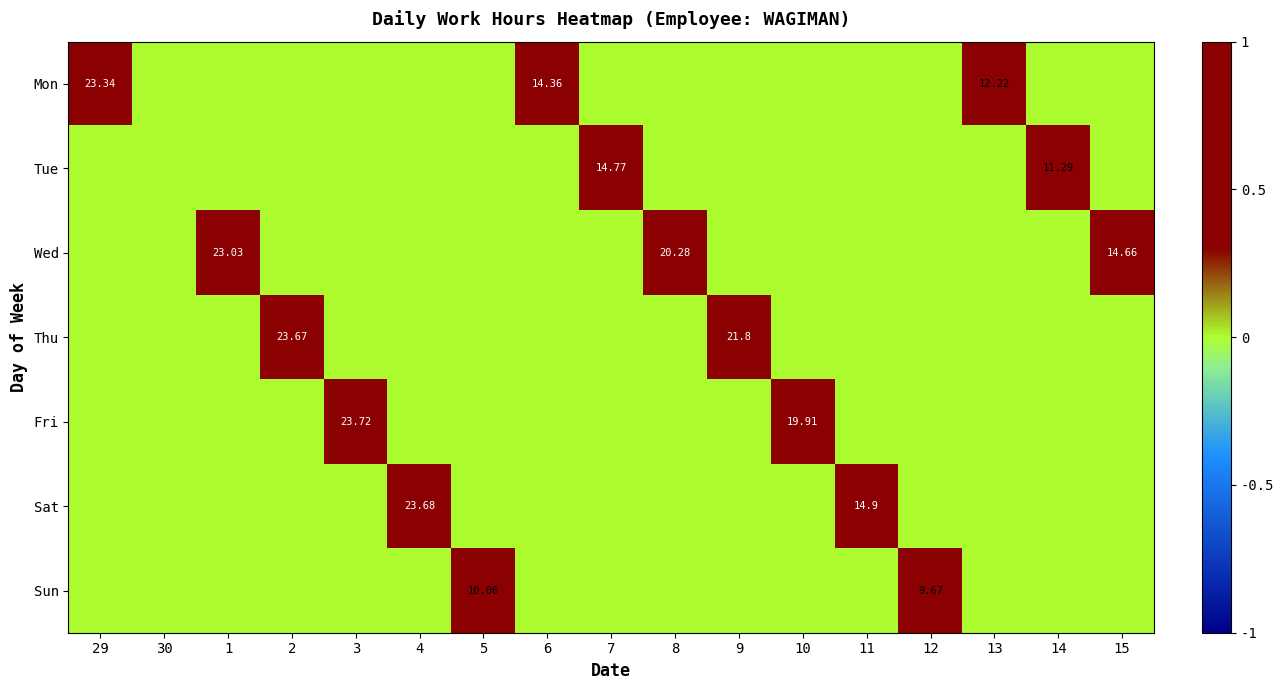

The value of Wed at 30 is -0.5. True or false?

False